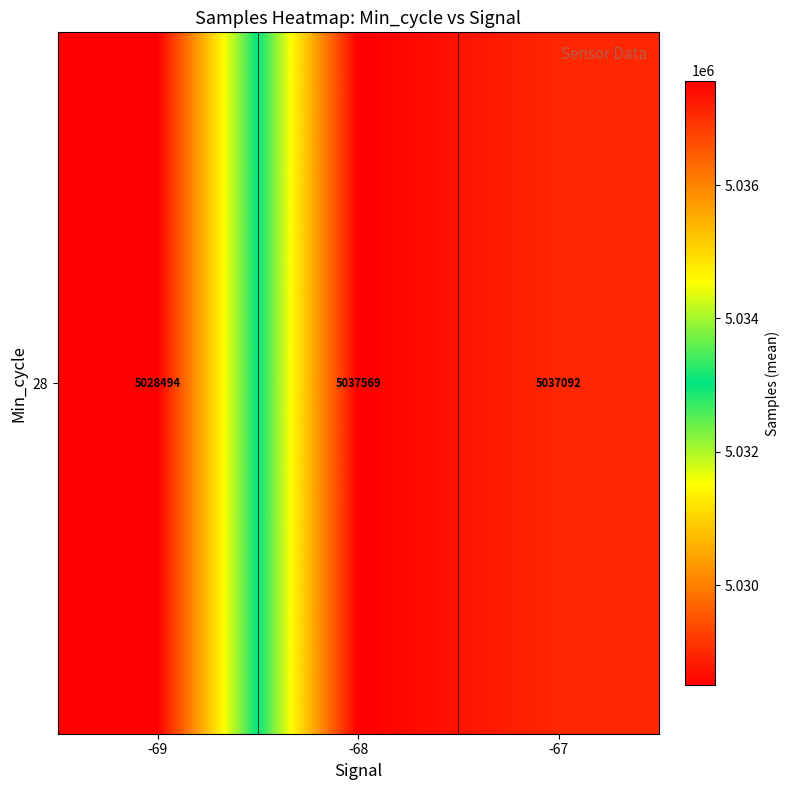

What is the sum of the values at -68 and -69?

10066062.3